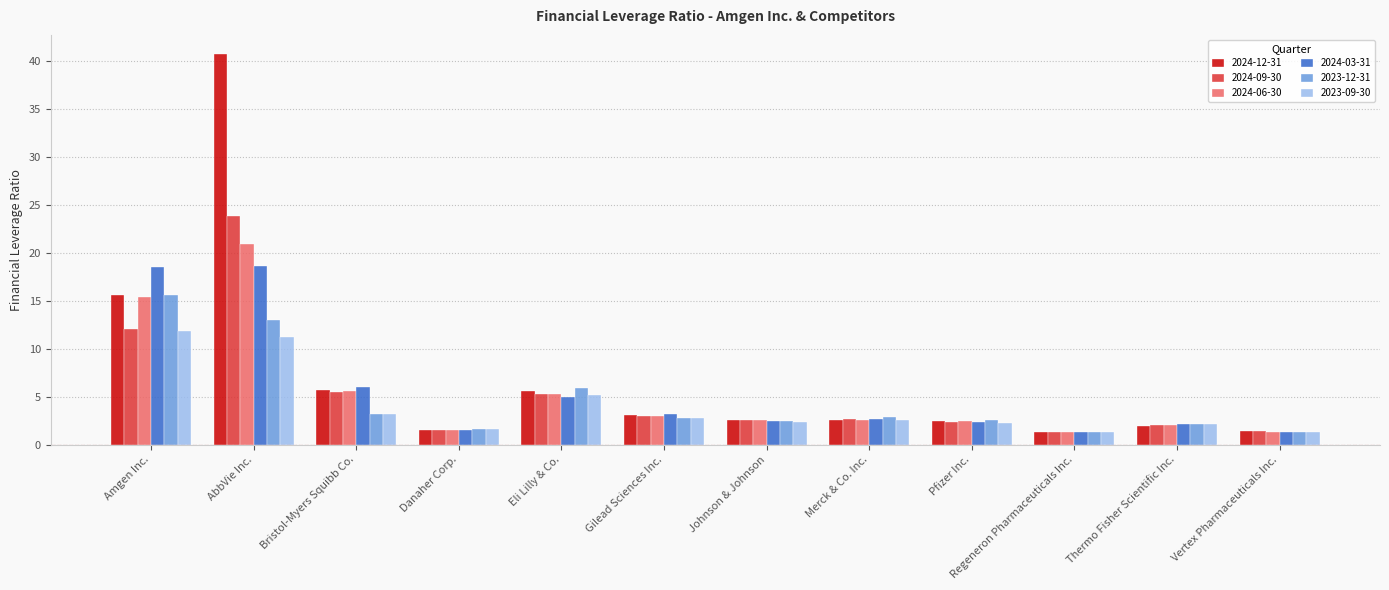

Which series has the largest total across all categories?

2024-12-31